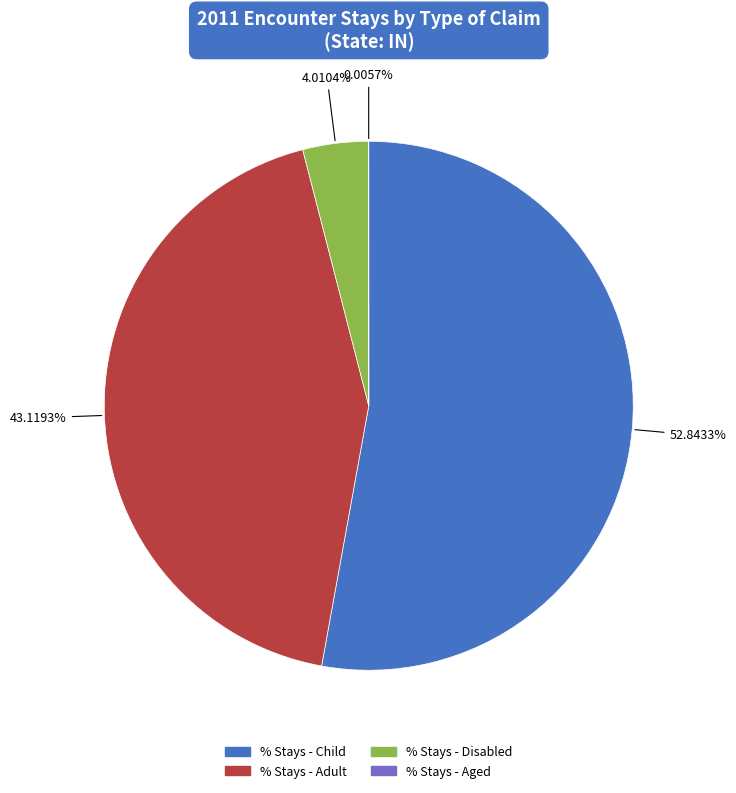

Is there a majority slice in this chart?

Yes